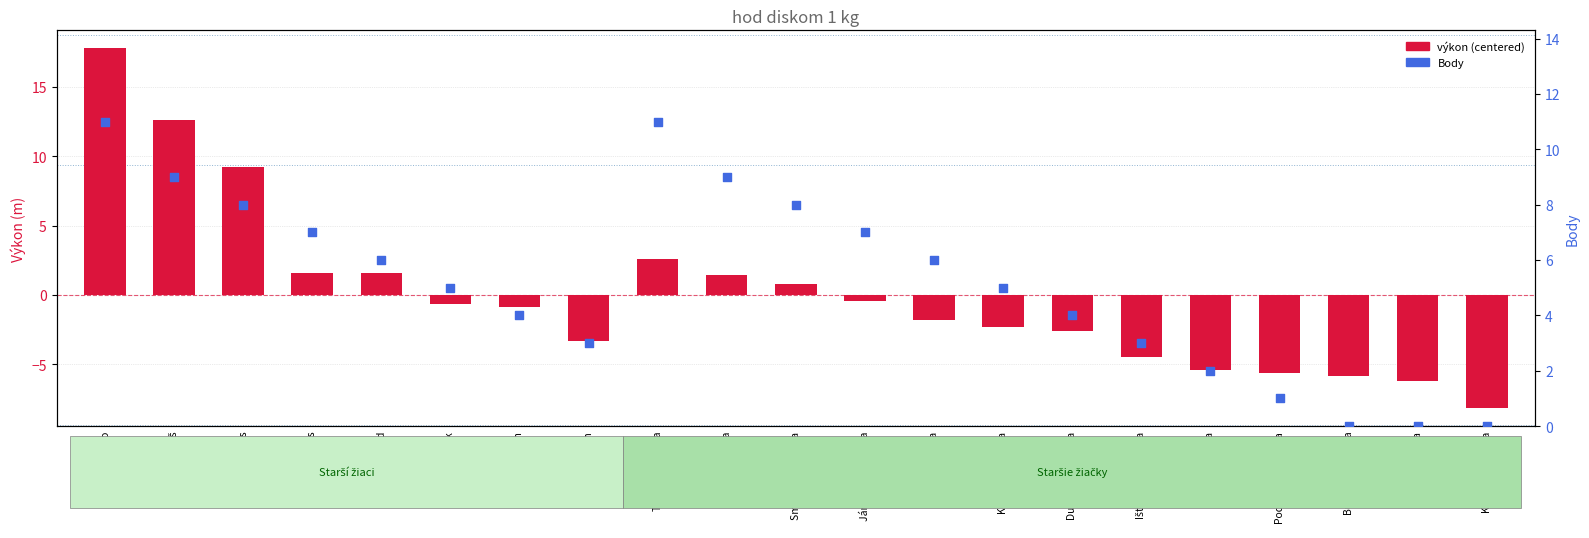

Which series has the largest total across all categories?

Body